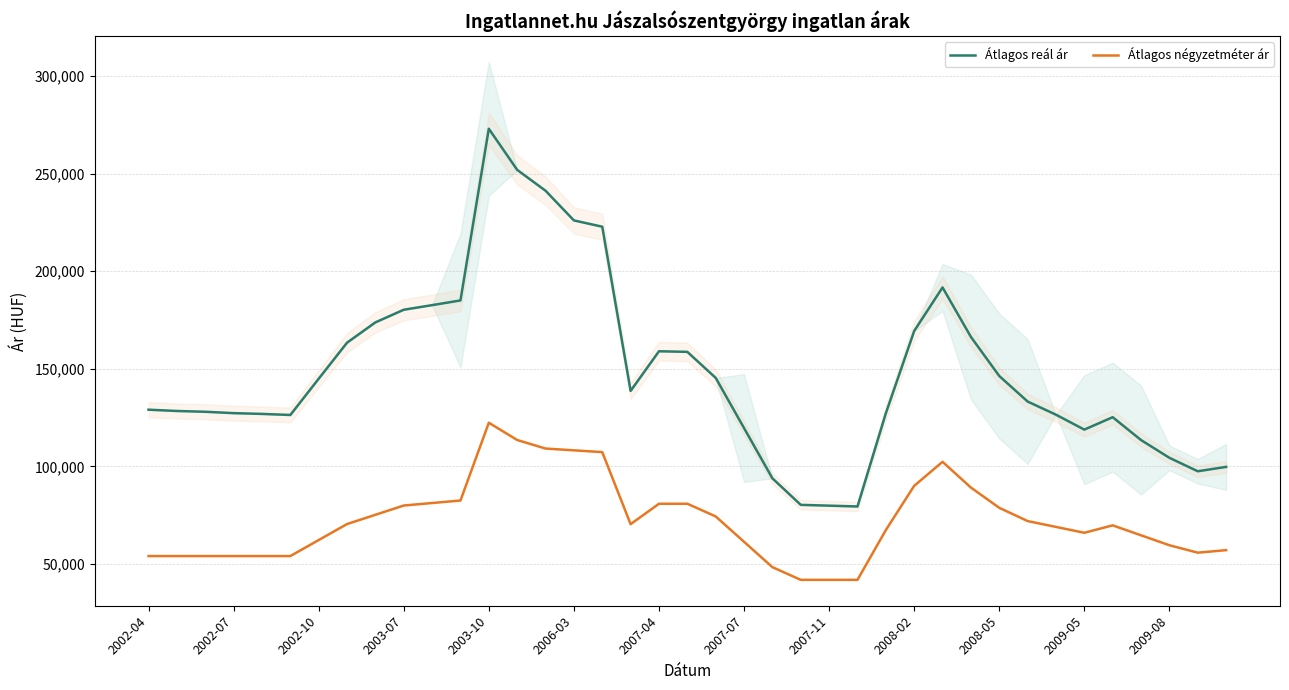

True or false: Átlagos reál ár has a value of 145316 at 20.

True